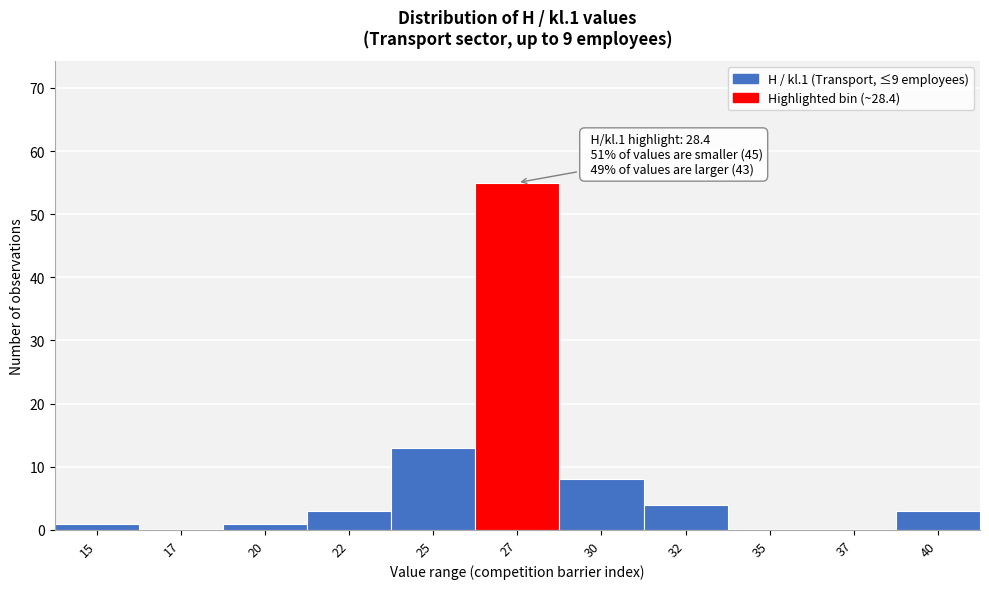

Reading left to right, transcribe all the data shown in this chart.

15=1	17=0	20=1	22=3	25=13	27=55	30=8	32=4	35=0	37=0	40=3